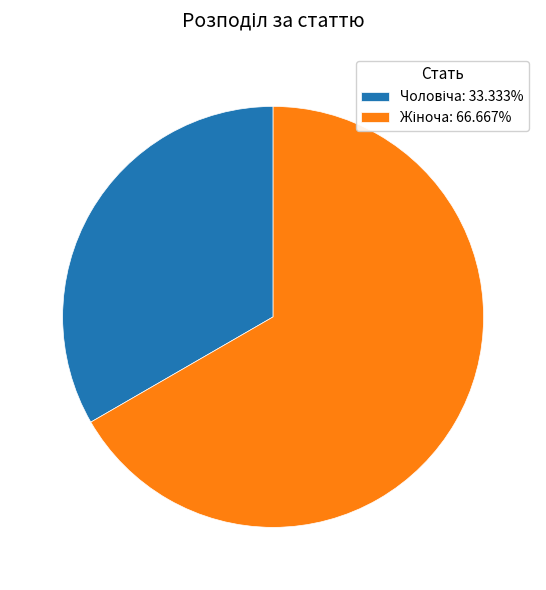

Is there any slice that represents more than half of the pie?

Yes